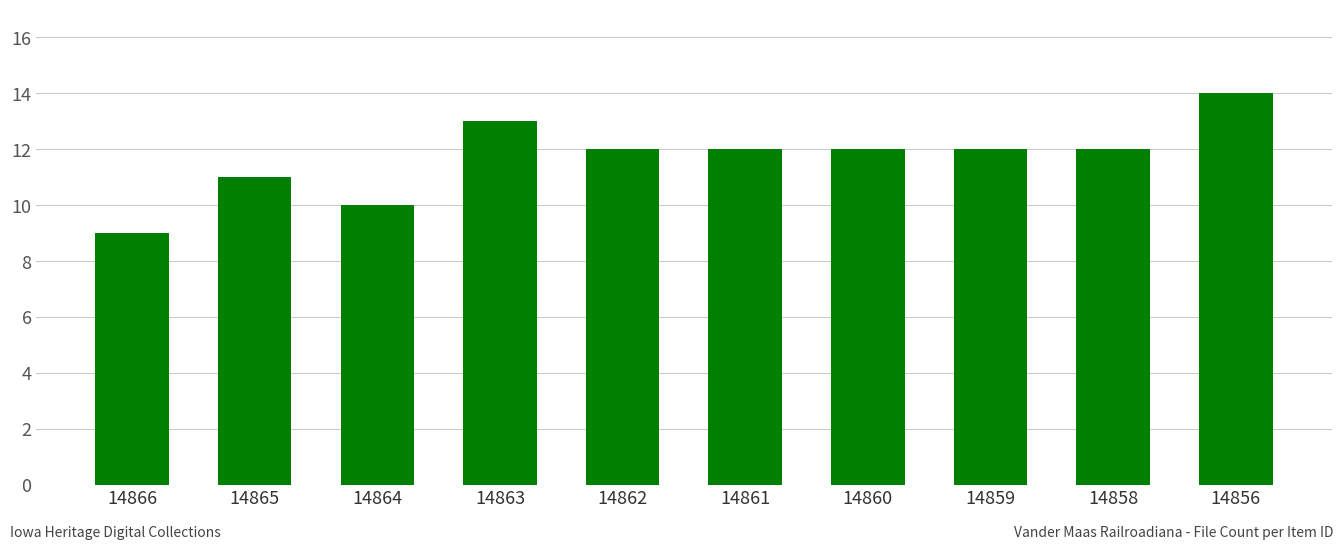

Which category has the lowest value across all series?

14866